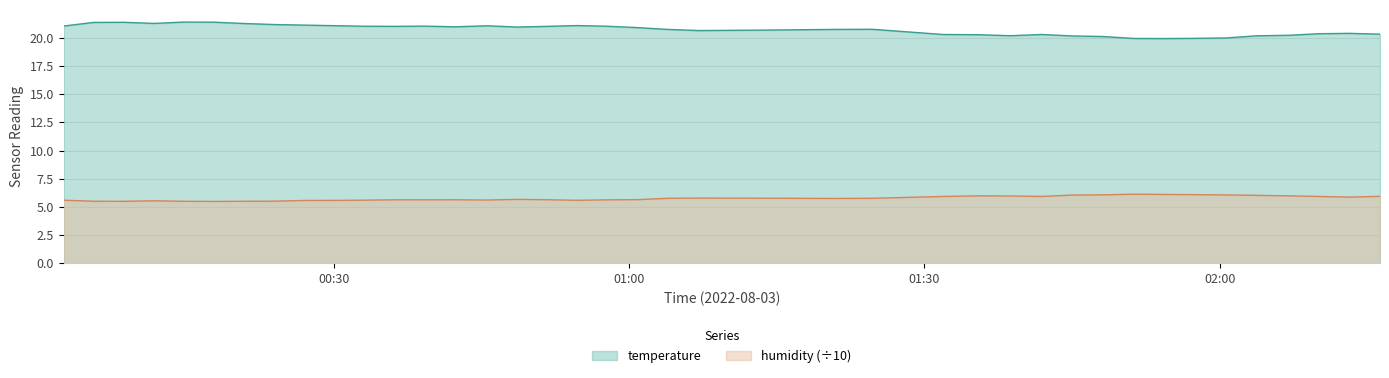

What is the minimum value shown in the chart?

5.5